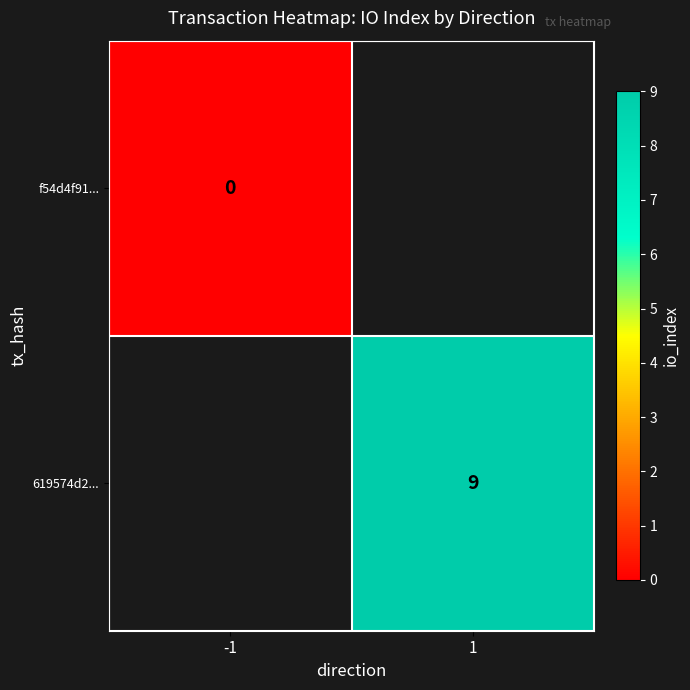

True or false: 619574d2... has a value of 12 at 1.

False